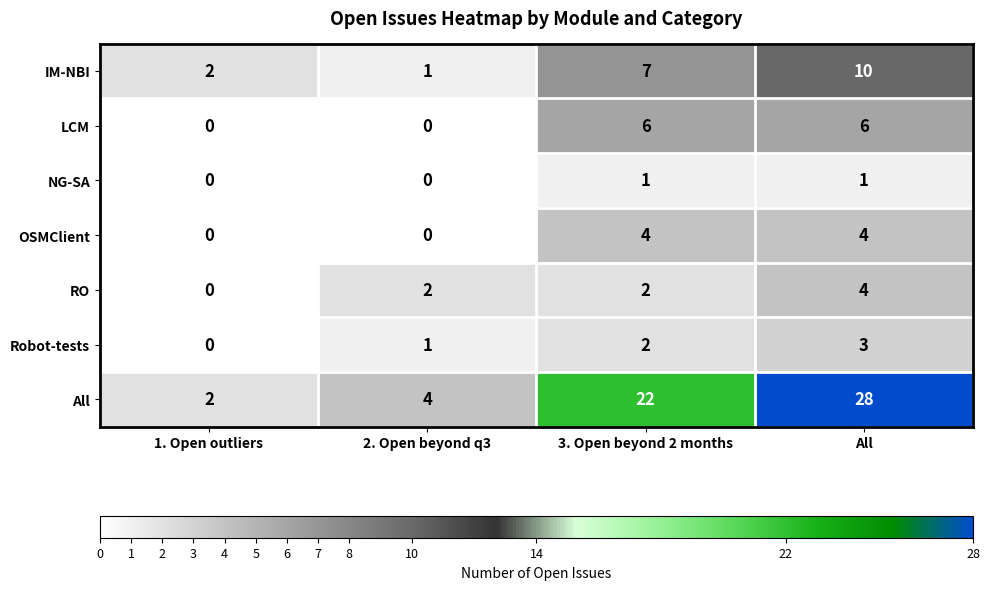

Which series has the largest total across all categories?

All